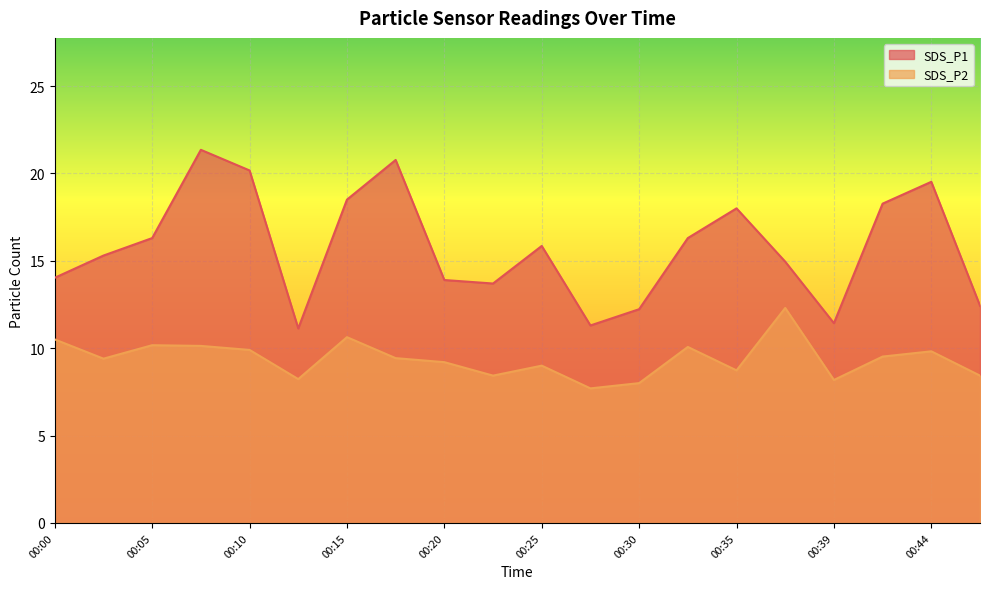

Which series has the largest total across all categories?

SDS_P1